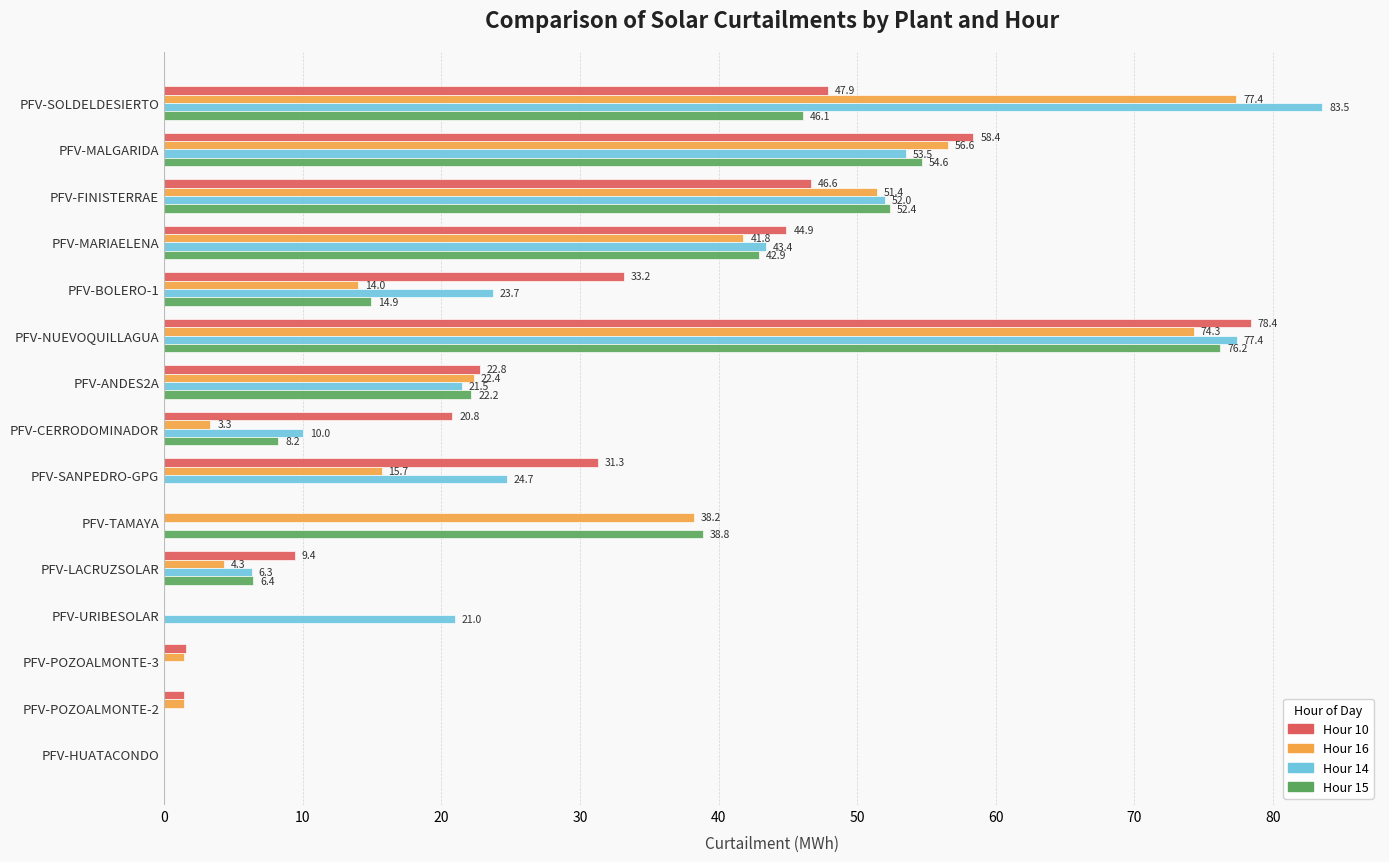

What is the average value of the Hour 16 series?

26.8